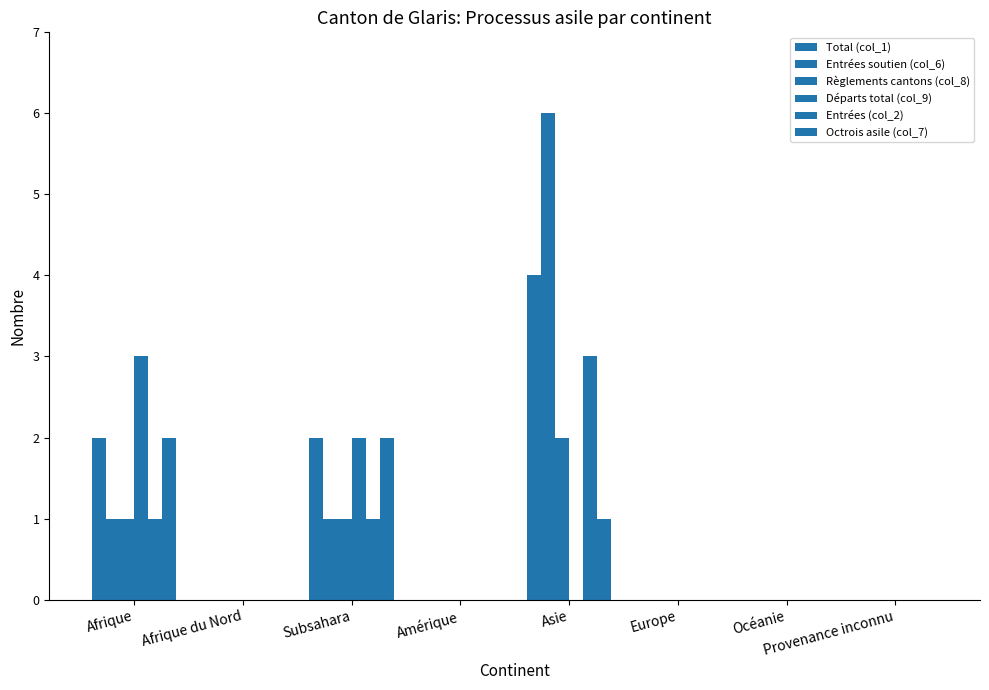

What position from the left is Océanie?

7